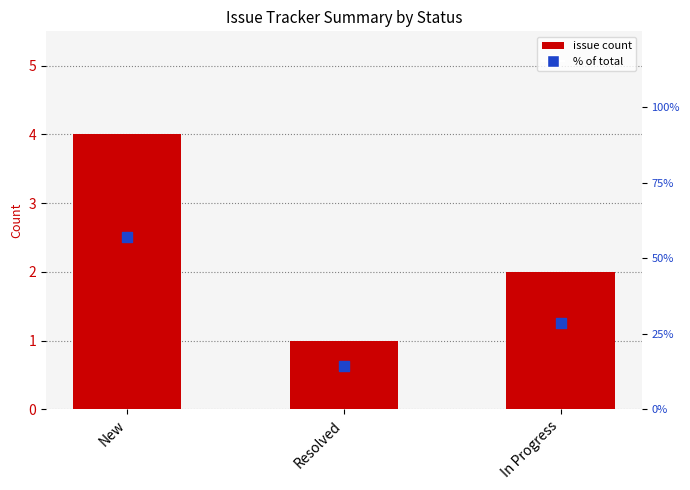

Which series contains the highest Y value?

% of total